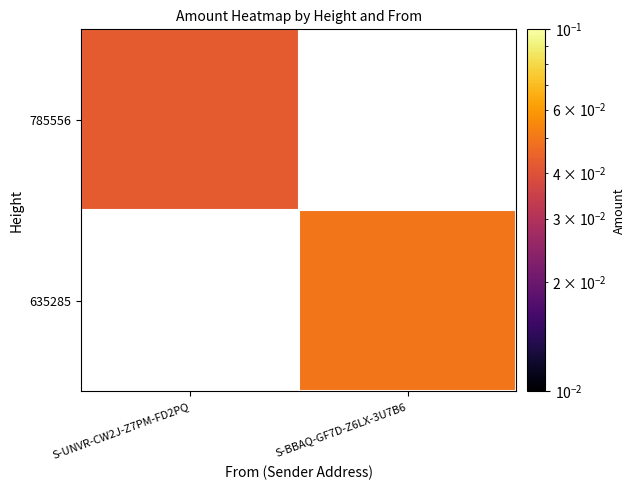

List the labels in order of 635285 value, smallest first.

S-UNVR-CW2J-Z7PM-FD2PQ, S-BBAQ-GF7D-Z6LX-3U7B6